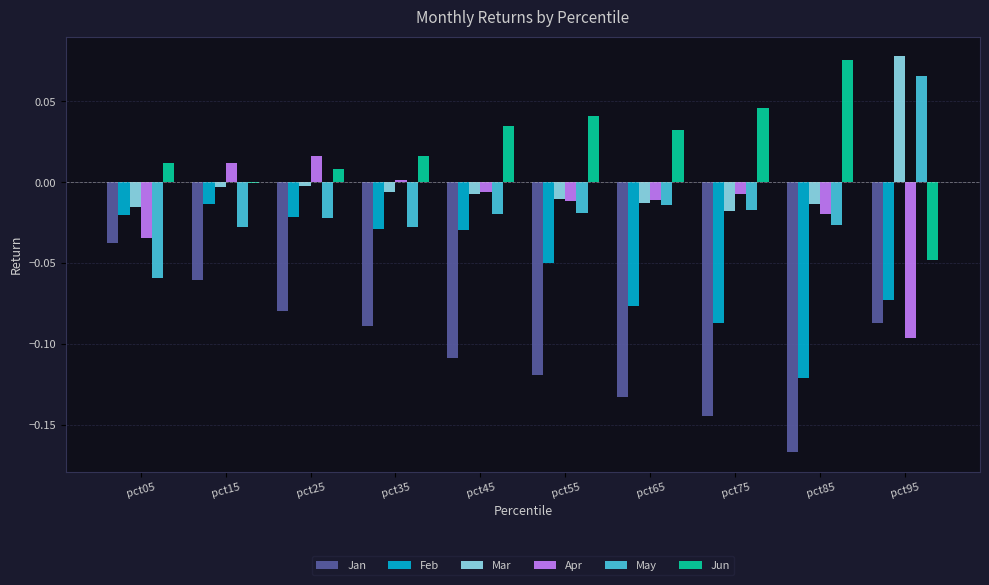

Is it true that Apr equals 0.0 at pct15?

True